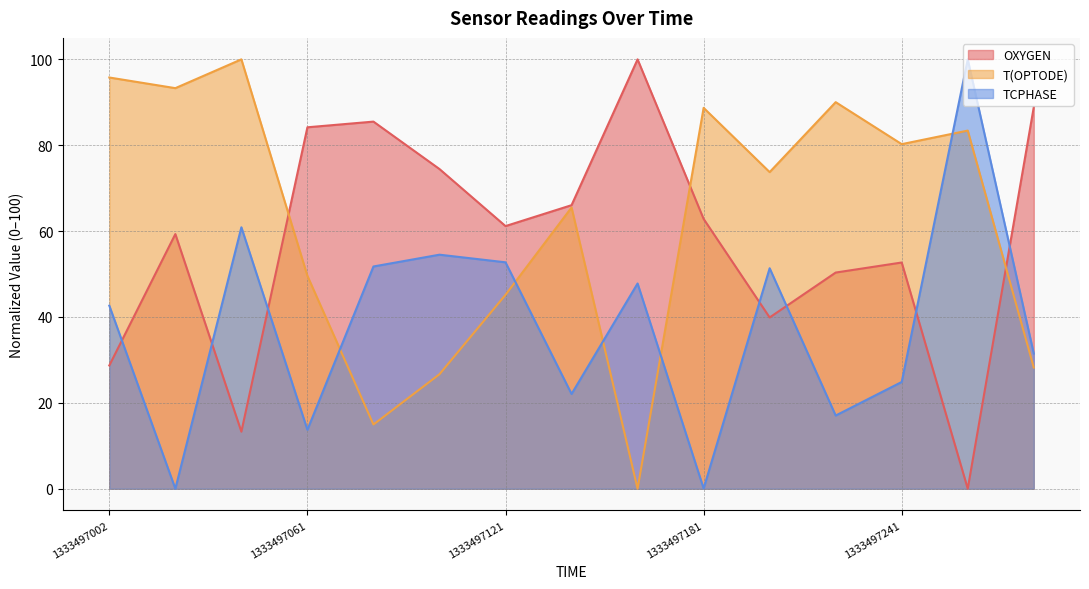

At which label does T(OPTODE) reach its minimum?

1333497161